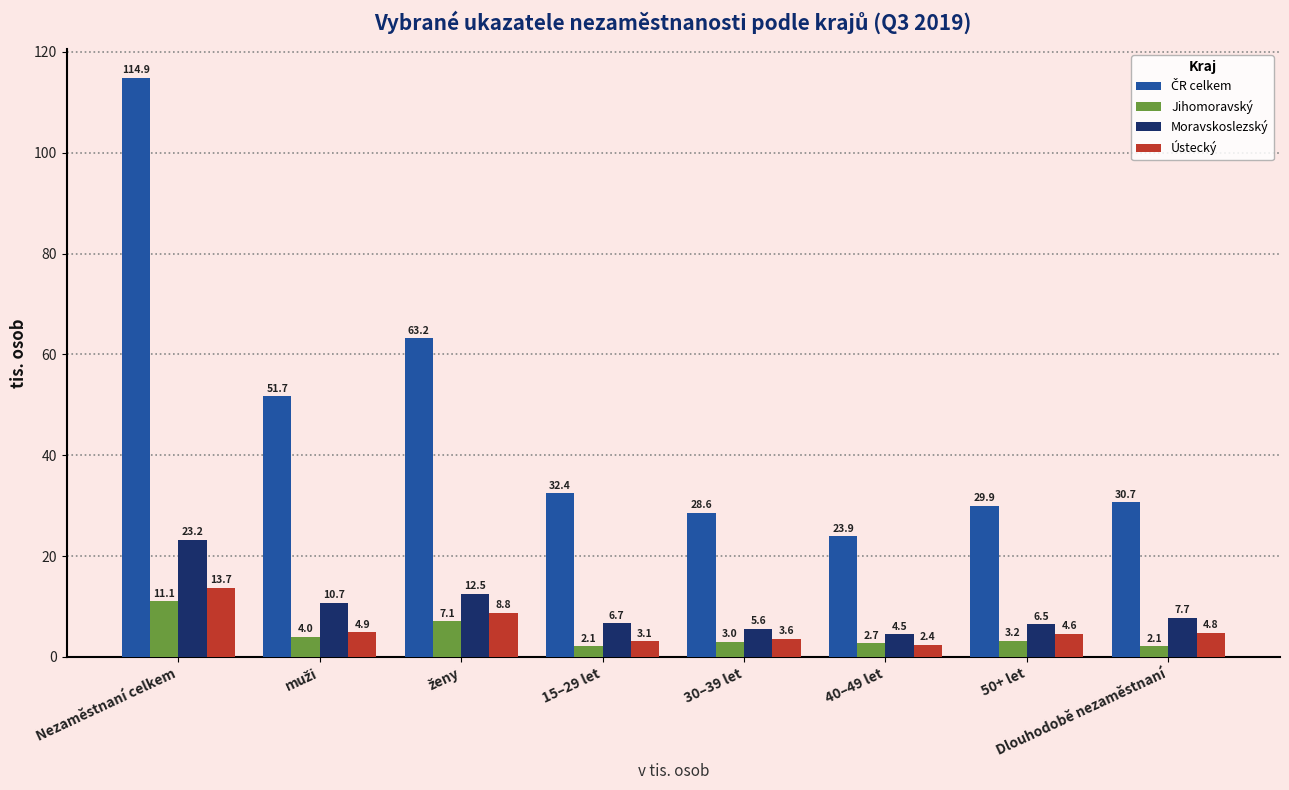

The value of Jihomoravský at 50+ let is 3.2. True or false?

True